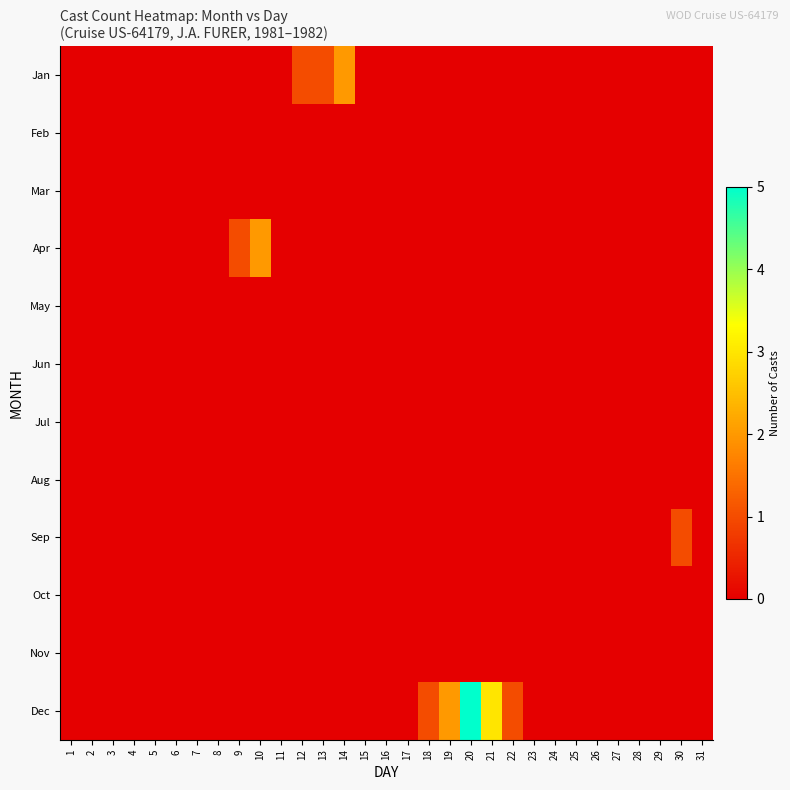

Which series has the widest spread of values?

Dec